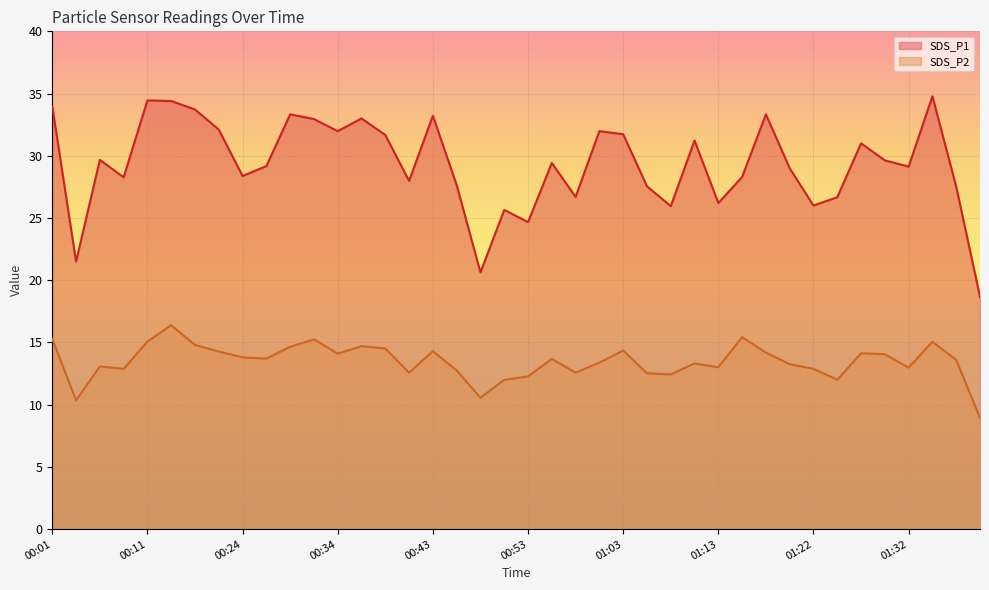

What is the total value across all series at 00:17?

50.8